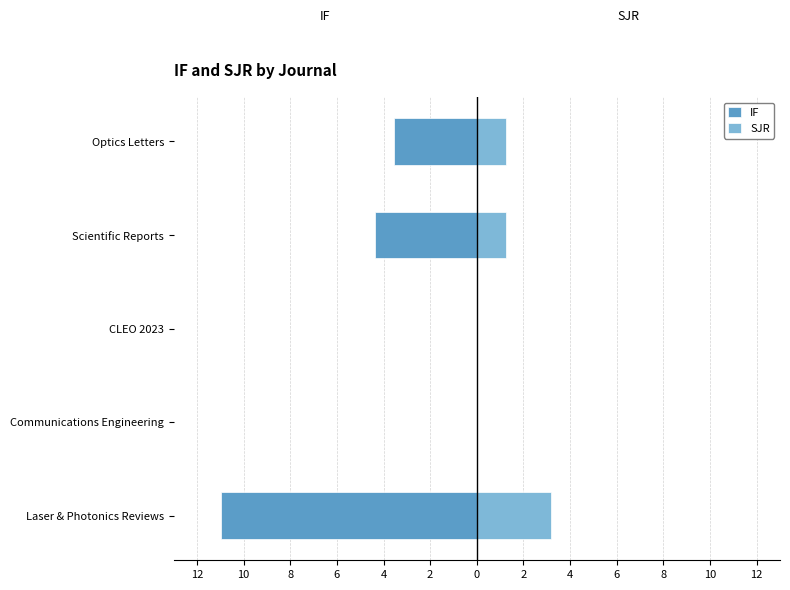

At how many categories does at least one series exceed -8?

5